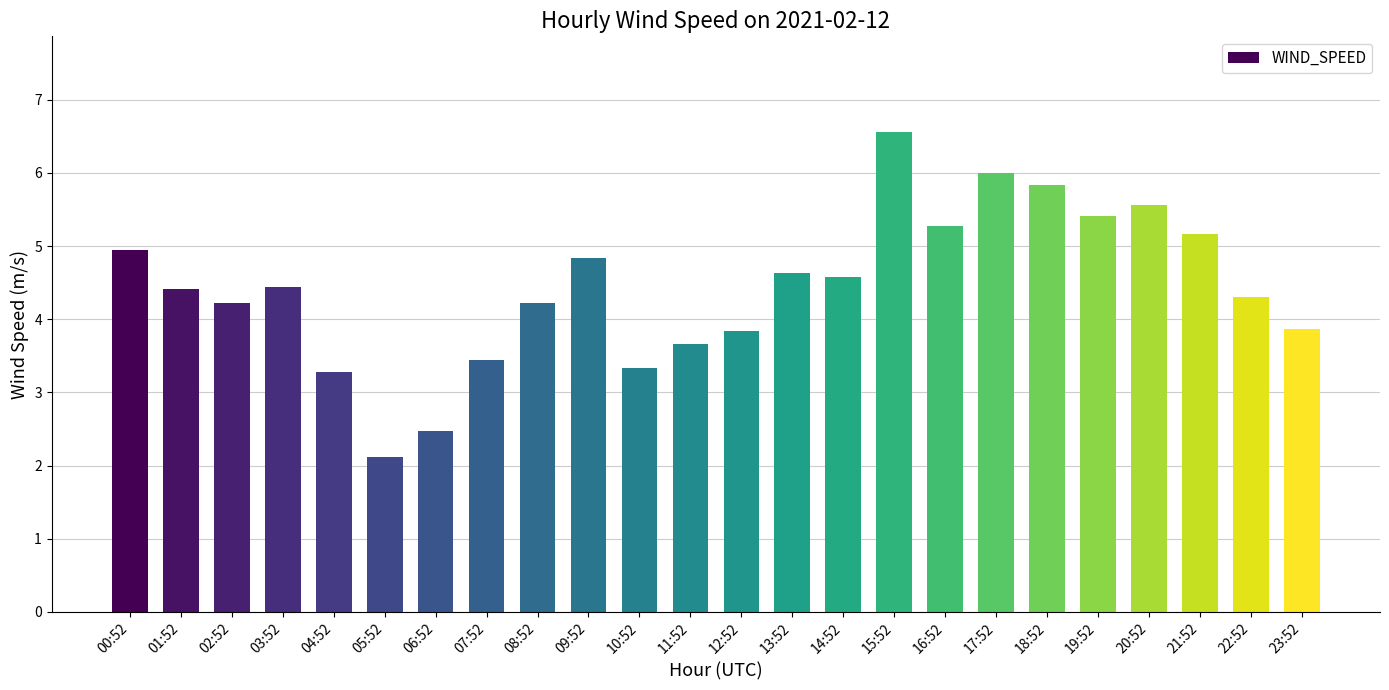

Are the bars horizontal?

No